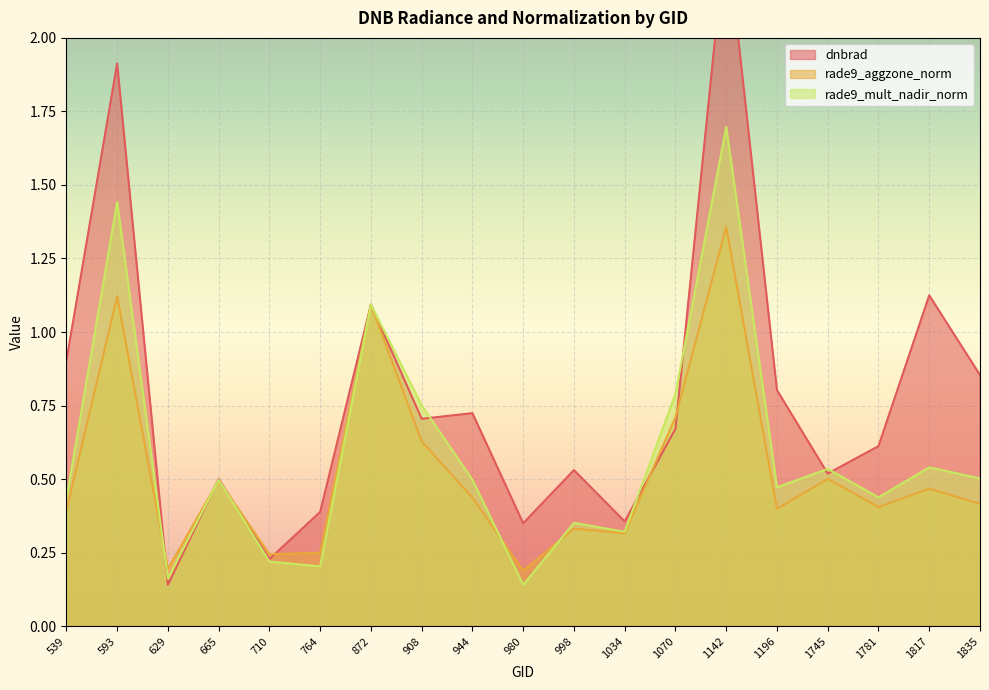

Which label corresponds to the largest value in the chart?

1142